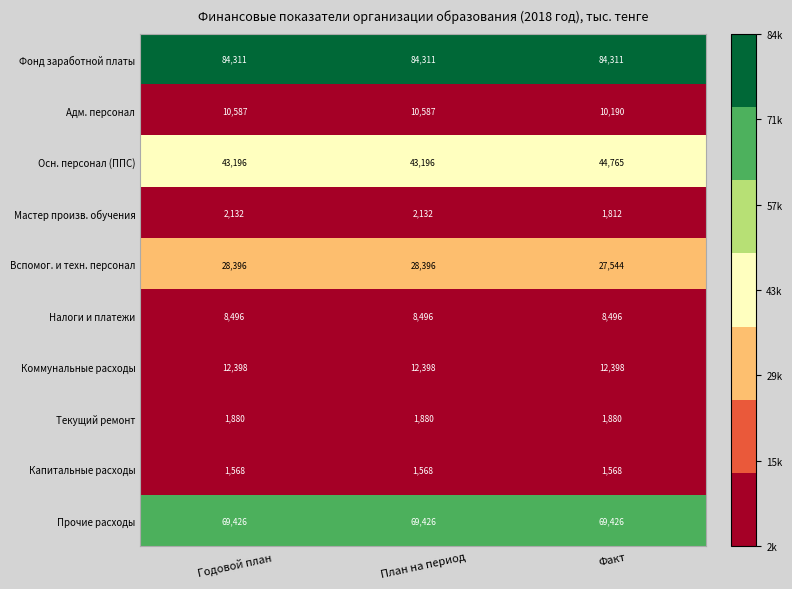

What is the highest value of the Адм. персонал series?

10587